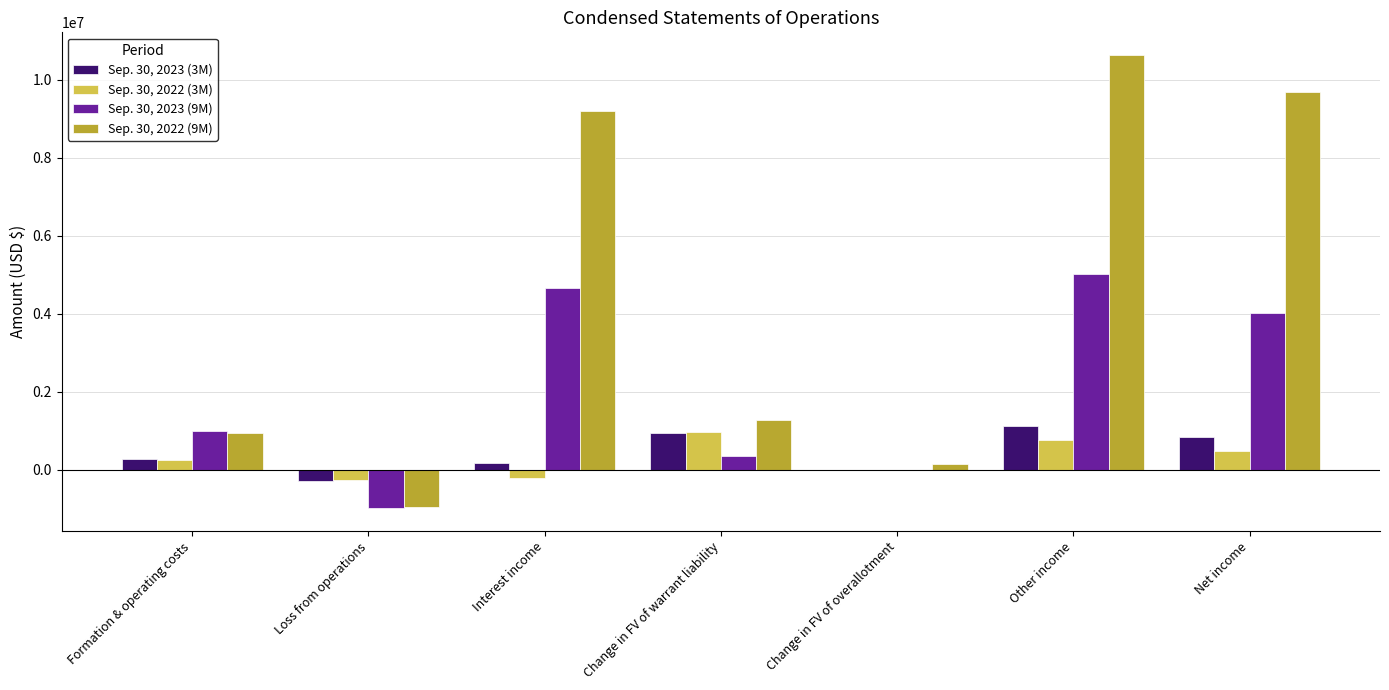

The Sep. 30, 2022 (3M) series shows 492290 at Net income. True or false?

True